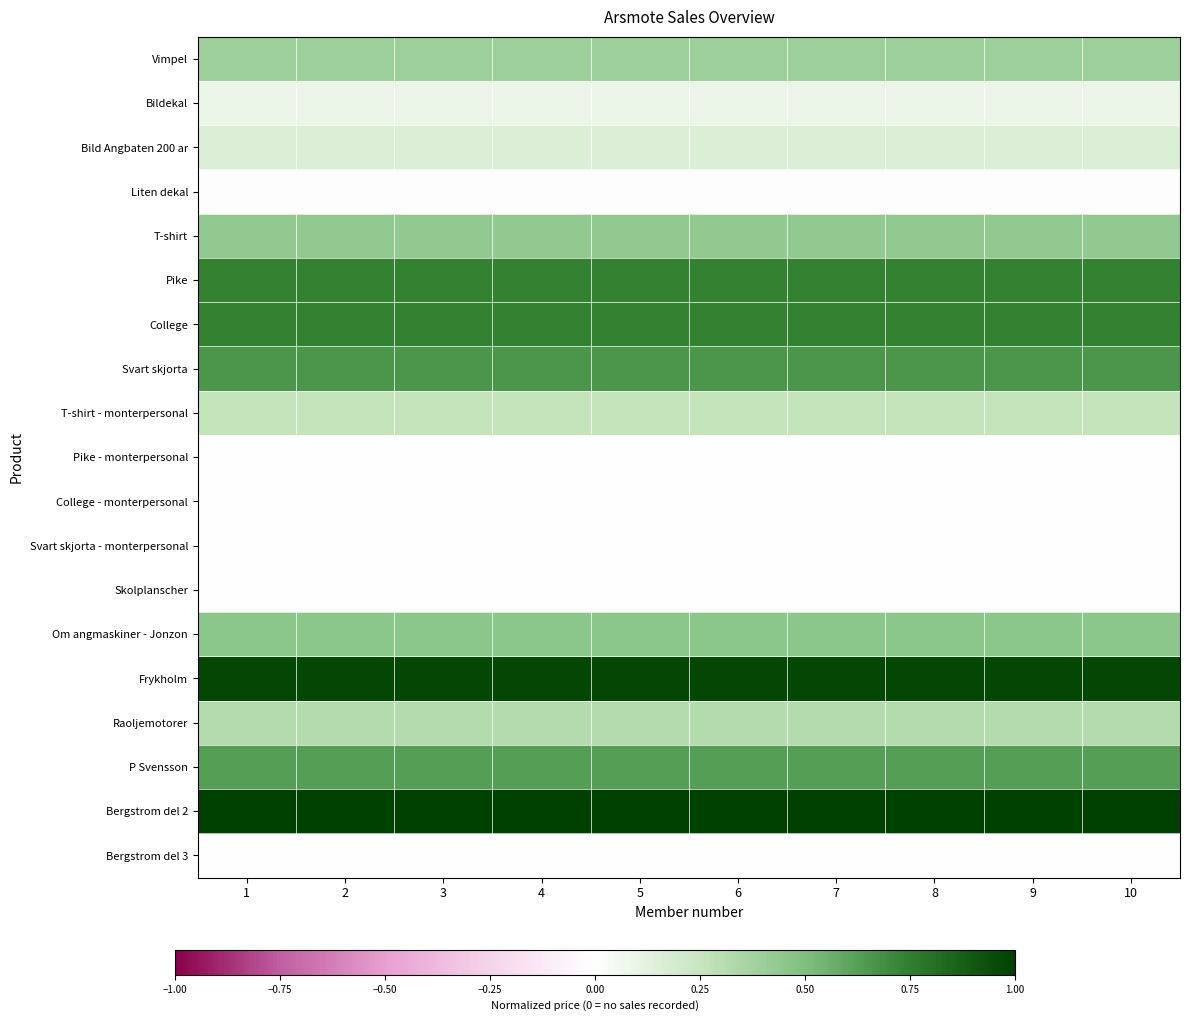

Reading left to right, extract all data points from this chart.

Vimpel: 1=0.4	2=0.4	3=0.4	4=0.4	5=0.4	6=0.4	7=0.4	8=0.4	9=0.4	10=0.4
Bildekal: 1=0.1	2=0.1	3=0.1	4=0.1	5=0.1	6=0.1	7=0.1	8=0.1	9=0.1	10=0.1
Bild Angbaten 200 ar: 1=0.2	2=0.2	3=0.2	4=0.2	5=0.2	6=0.2	7=0.2	8=0.2	9=0.2	10=0.2
Liten dekal: 1=0.0	2=0.0	3=0.0	4=0.0	5=0.0	6=0.0	7=0.0	8=0.0	9=0.0	10=0.0
T-shirt: 1=0.4	2=0.4	3=0.4	4=0.4	5=0.4	6=0.4	7=0.4	8=0.4	9=0.4	10=0.4
Pike: 1=0.7	2=0.7	3=0.7	4=0.7	5=0.7	6=0.7	7=0.7	8=0.7	9=0.7	10=0.7
College: 1=0.7	2=0.7	3=0.7	4=0.7	5=0.7	6=0.7	7=0.7	8=0.7	9=0.7	10=0.7
Svart skjorta: 1=0.7	2=0.7	3=0.7	4=0.7	5=0.7	6=0.7	7=0.7	8=0.7	9=0.7	10=0.7
T-shirt - monterpersonal: 1=0.3	2=0.3	3=0.3	4=0.3	5=0.3	6=0.3	7=0.3	8=0.3	9=0.3	10=0.3
Pike - monterpersonal: 1=0.0	2=0.0	3=0.0	4=0.0	5=0.0	6=0.0	7=0.0	8=0.0	9=0.0	10=0.0
College - monterpersonal: 1=0.0	2=0.0	3=0.0	4=0.0	5=0.0	6=0.0	7=0.0	8=0.0	9=0.0	10=0.0
Svart skjorta - monterpersonal: 1=0.0	2=0.0	3=0.0	4=0.0	5=0.0	6=0.0	7=0.0	8=0.0	9=0.0	10=0.0
Skolplanscher: 1=0.0	2=0.0	3=0.0	4=0.0	5=0.0	6=0.0	7=0.0	8=0.0	9=0.0	10=0.0
Om angmaskiner - Jonzon: 1=0.5	2=0.5	3=0.5	4=0.5	5=0.5	6=0.5	7=0.5	8=0.5	9=0.5	10=0.5
Frykholm: 1=1.0	2=1.0	3=1.0	4=1.0	5=1.0	6=1.0	7=1.0	8=1.0	9=1.0	10=1.0
Raoljemotorer: 1=0.3	2=0.3	3=0.3	4=0.3	5=0.3	6=0.3	7=0.3	8=0.3	9=0.3	10=0.3
P Svensson: 1=0.6	2=0.6	3=0.6	4=0.6	5=0.6	6=0.6	7=0.6	8=0.6	9=0.6	10=0.6
Bergstrom del 2: 1=1.0	2=1.0	3=1.0	4=1.0	5=1.0	6=1.0	7=1.0	8=1.0	9=1.0	10=1.0
Bergstrom del 3: 1=0.0	2=0.0	3=0.0	4=0.0	5=0.0	6=0.0	7=0.0	8=0.0	9=0.0	10=0.0